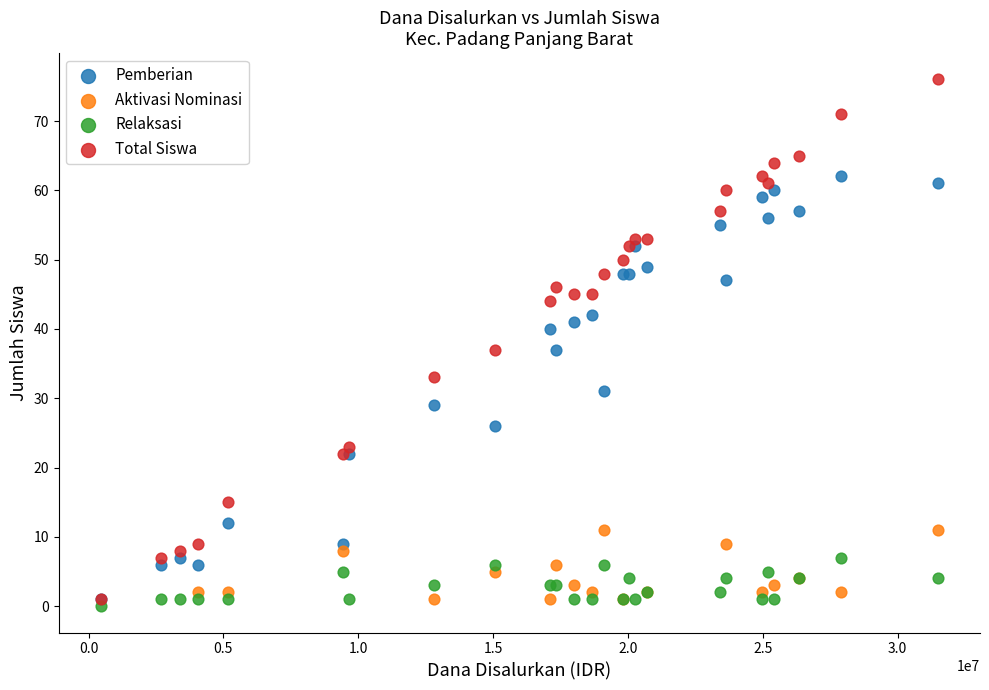

Which series has the widest spread of Y values?

Total Siswa